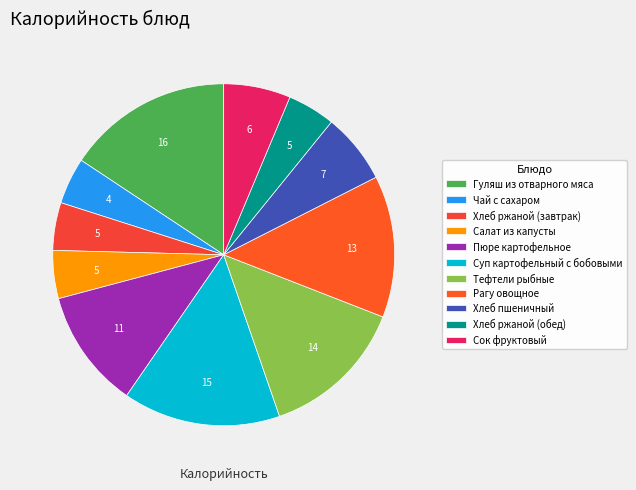

How many segments does this pie chart have?

11